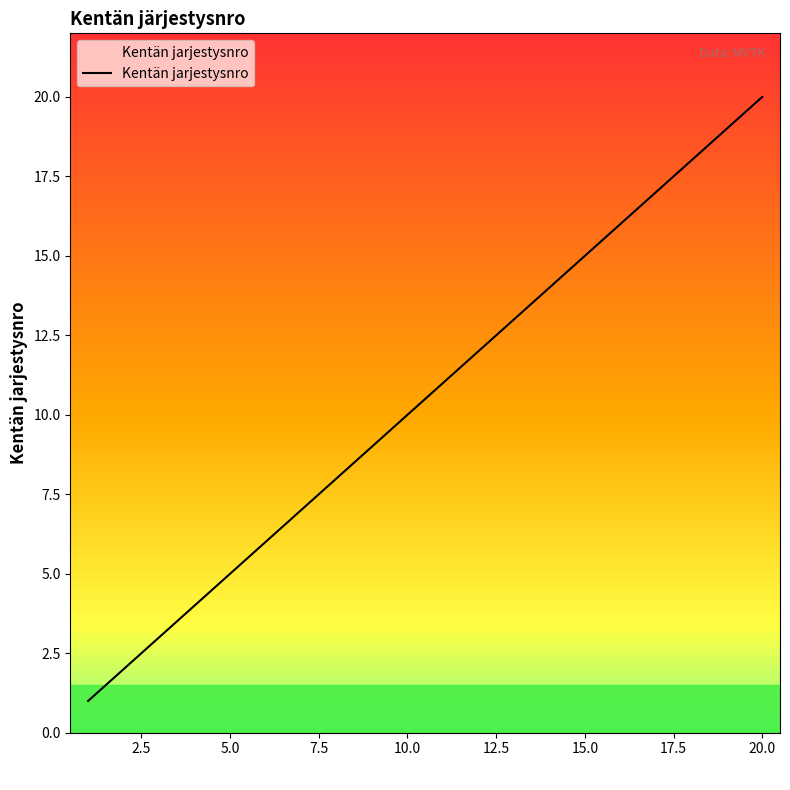

What is the greatest value displayed?

20